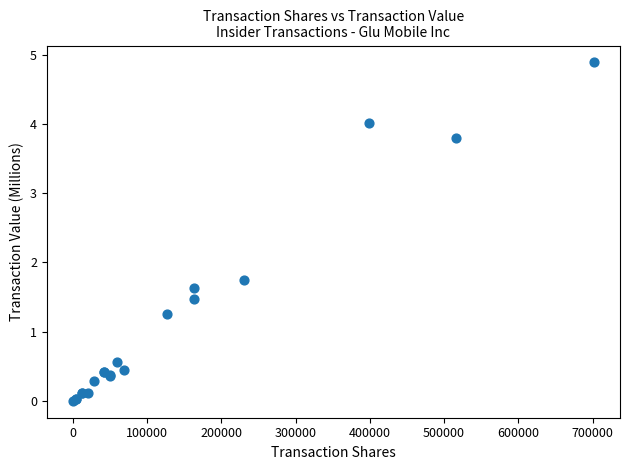

What Y value in the scatter plot is closest to 2?

1.8